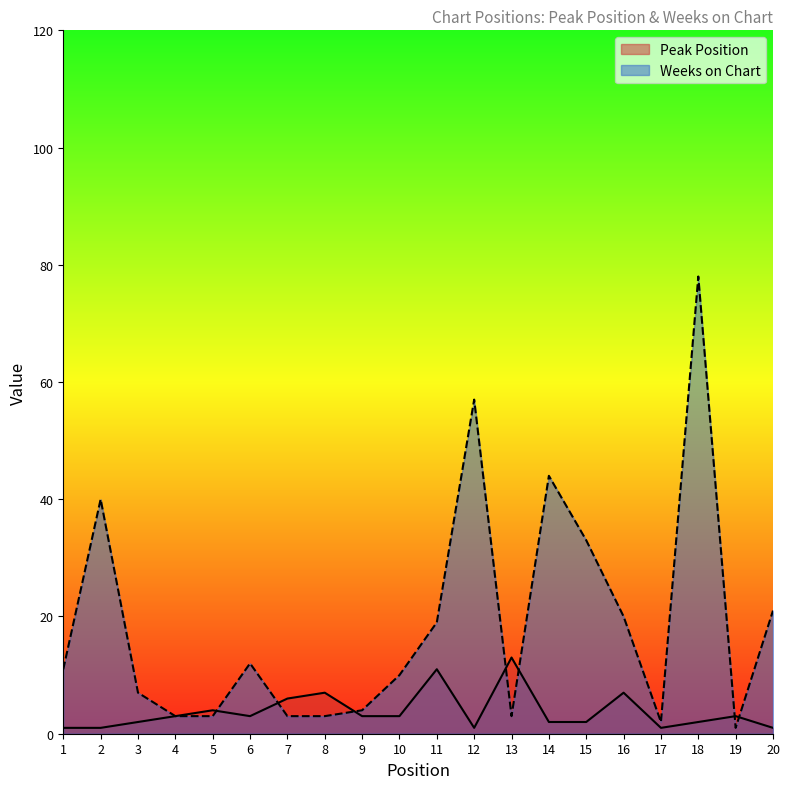

Rank the series by their average value, from lowest to highest.

Peak Position, Weeks on Chart